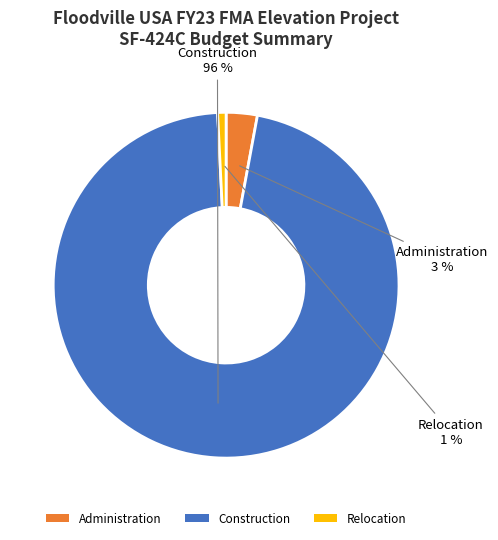

Is it true that Construction is 42% of the pie?

False